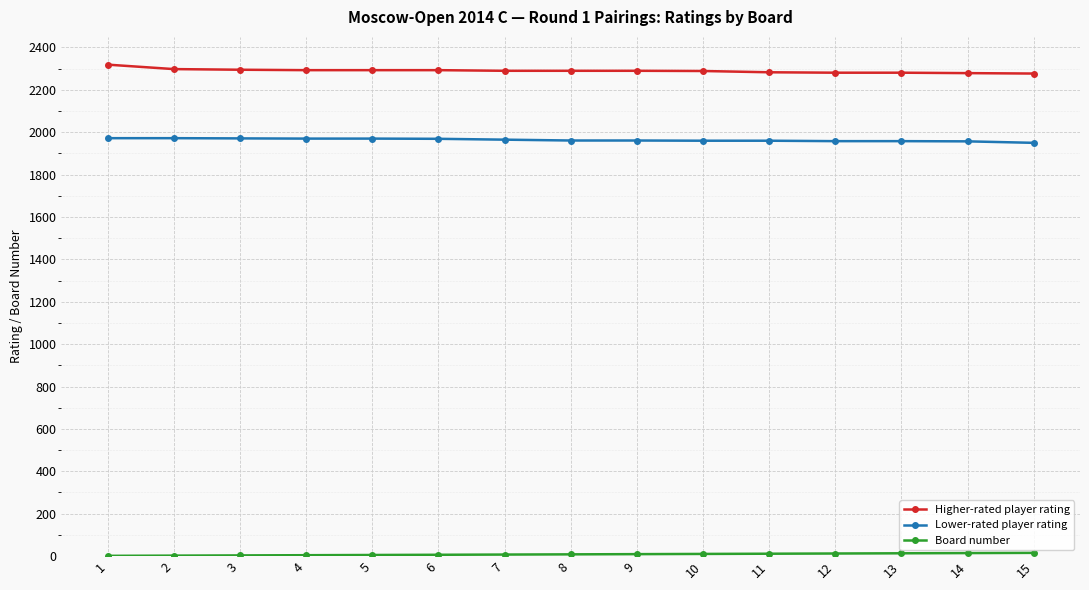

Does the chart display data point markers on the line(s)?

Yes